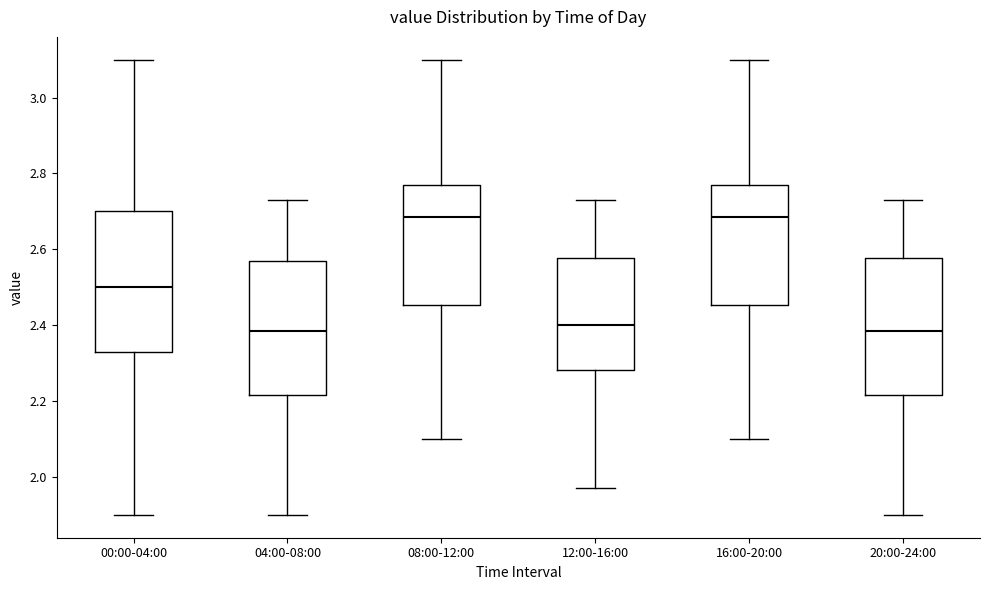

Reading left to right, transcribe this box plot: for each box, give where its median line is, the range the box spans, and where its two whiskers end, as read against the y-axis. The values are not printed on the chart, so give them approximately, as read against the axis.

00:00-04:00: median 2.50, box 2.34 to 2.70, whiskers 1.90 to 3.10
04:00-08:00: median 2.38, box 2.22 to 2.58, whiskers 1.90 to 2.74
08:00-12:00: median 2.68, box 2.46 to 2.78, whiskers 2.10 to 3.10
12:00-16:00: median 2.40, box 2.28 to 2.58, whiskers 1.98 to 2.74
16:00-20:00: median 2.68, box 2.46 to 2.78, whiskers 2.10 to 3.10
20:00-24:00: median 2.38, box 2.22 to 2.58, whiskers 1.90 to 2.74